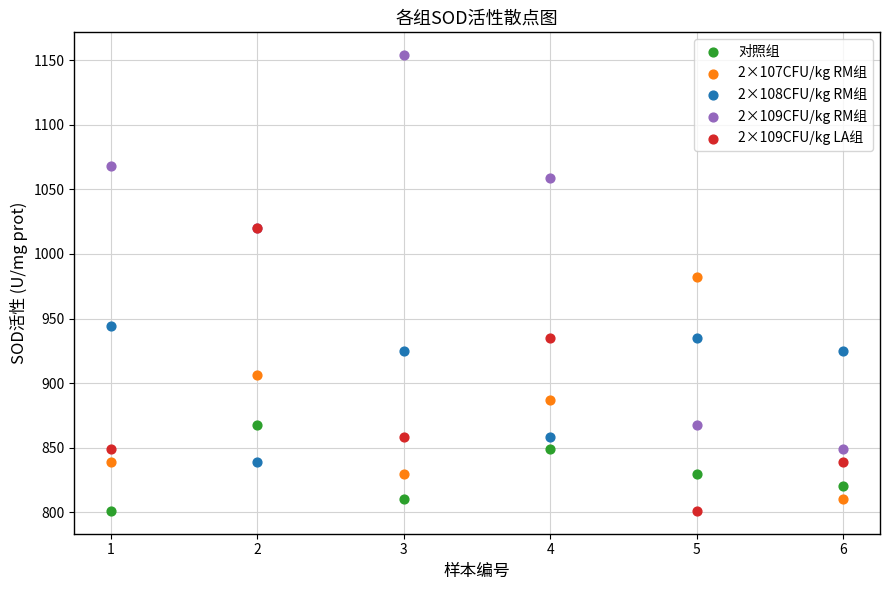

Across all series, what Y value is closest to 977?

982.3